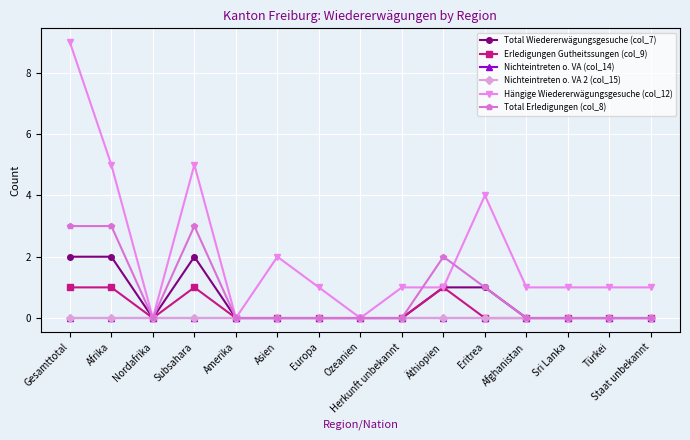

Does the chart have visible grid lines?

Yes